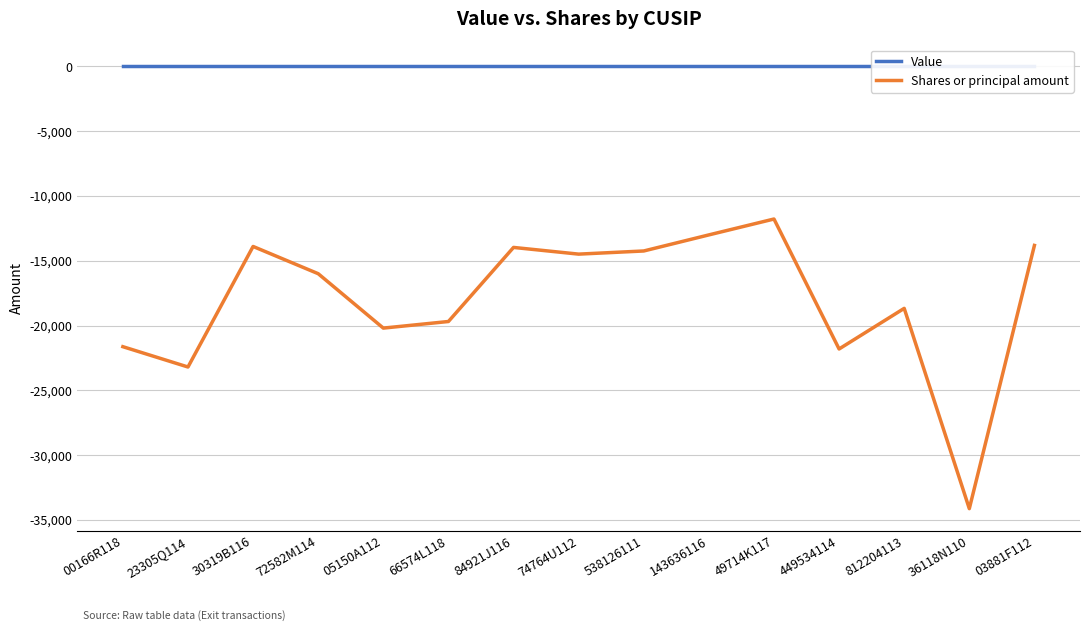

True or false: Value and Shares or principal amount intersect in this chart.

False